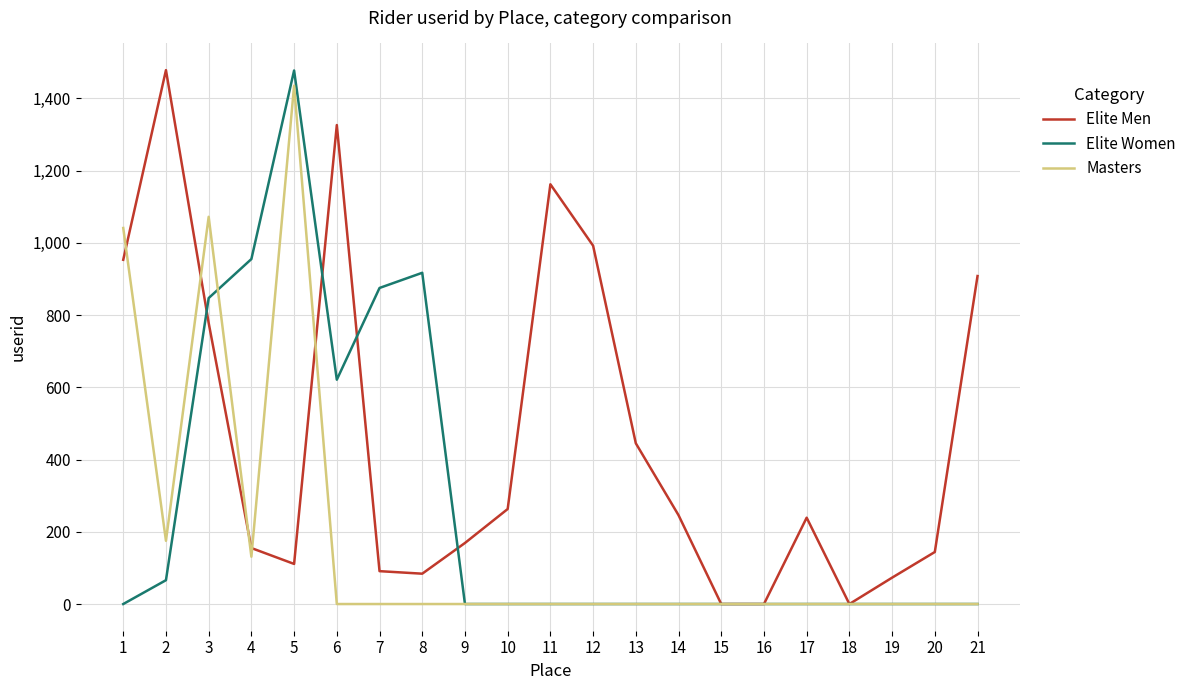

Rank the series by their average value, from lowest to highest.

Masters, Elite Women, Elite Men